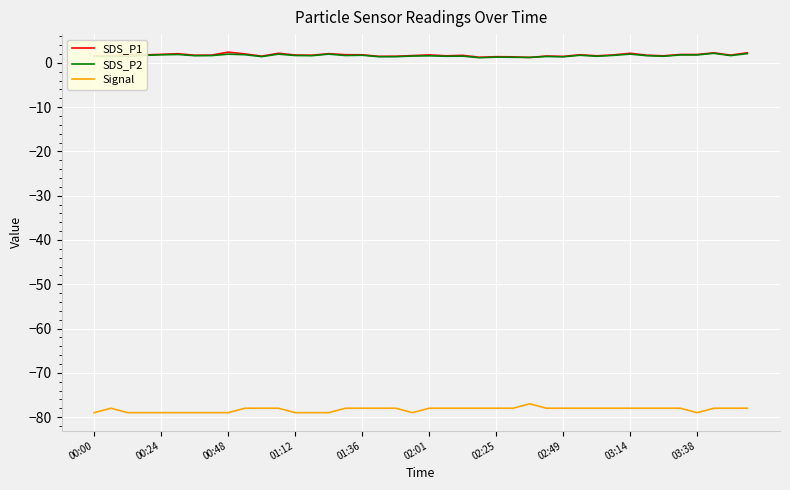

True or false: Signal and SDS_P1 cross at least once.

False